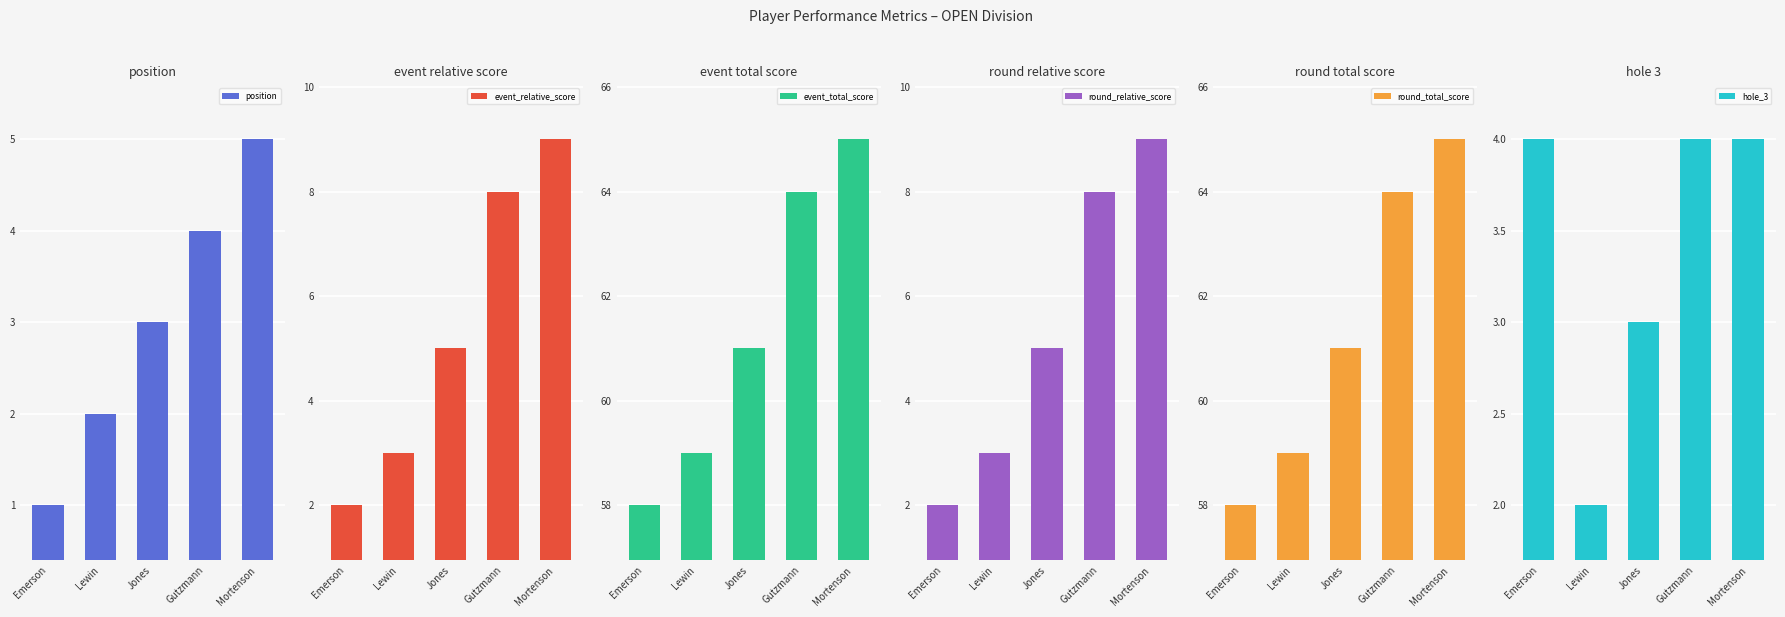

At which label does round_relative_score first exceed 5?

Gutzmann